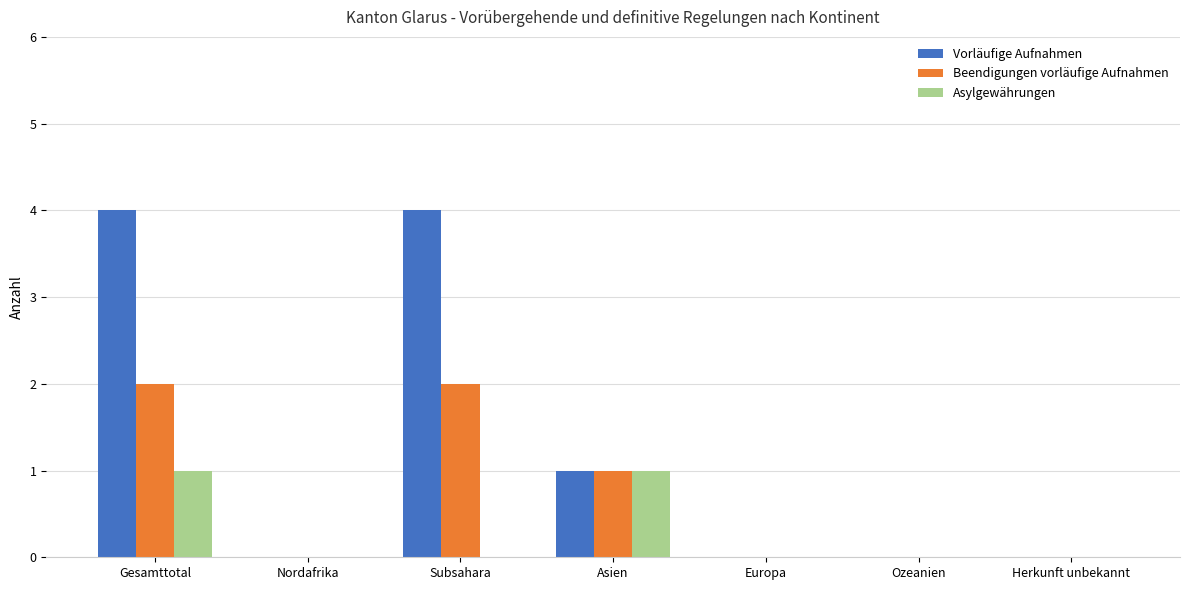

How many Asylgewährungen values are between 0 and 1?

7